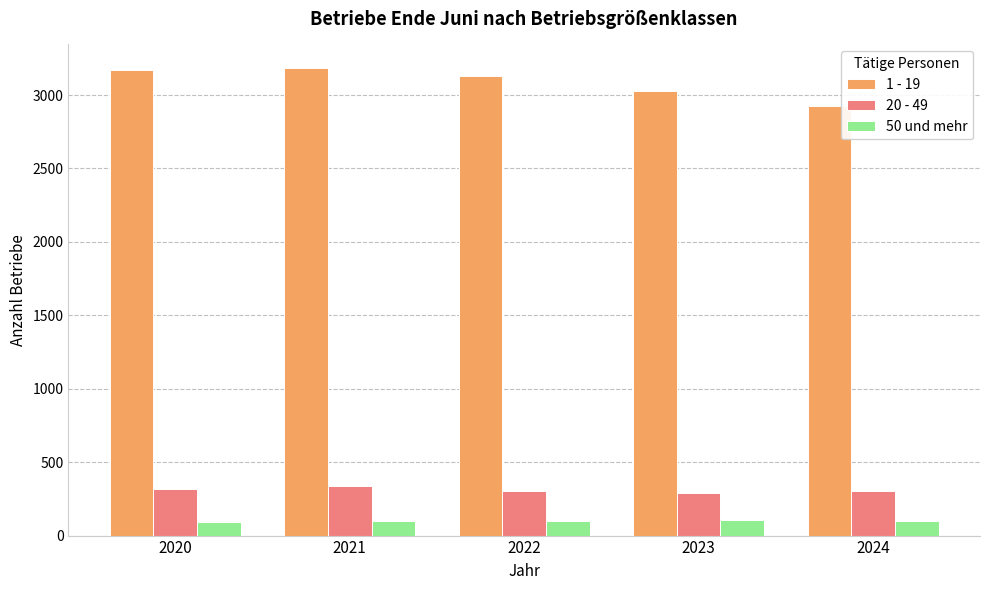

What is the average value of the 1 - 19 series?

3087